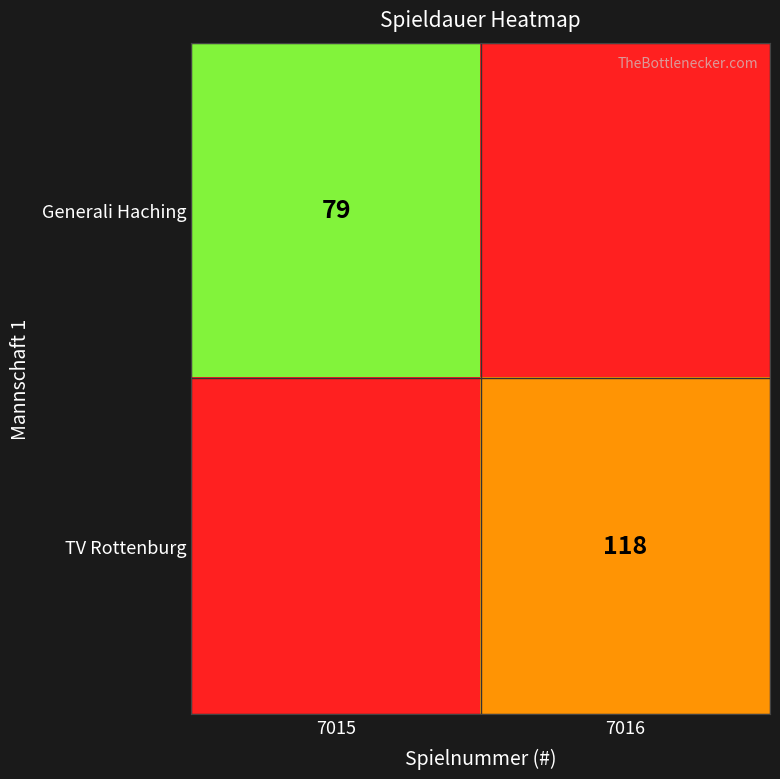

The TV Rottenburg series shows 57 at 7016. True or false?

False